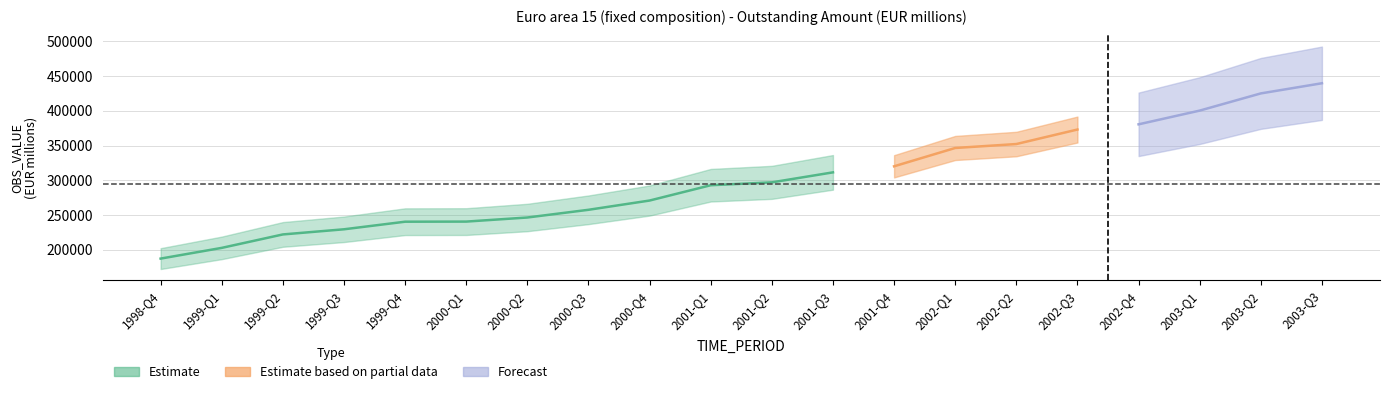

What is the difference between the values at 1999-Q3 and 2000-Q3?

28038.9